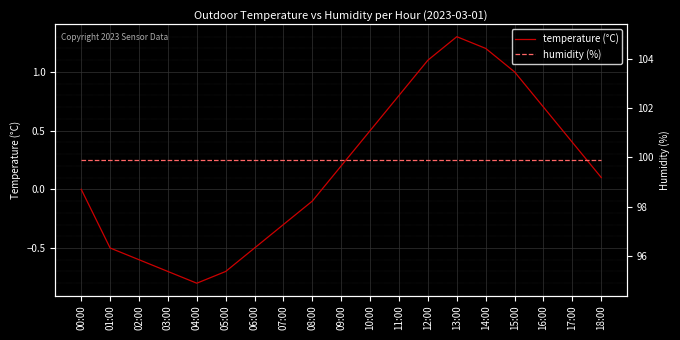

True or false: temperature (°C) has a value of 1.2 at 14:00.

True